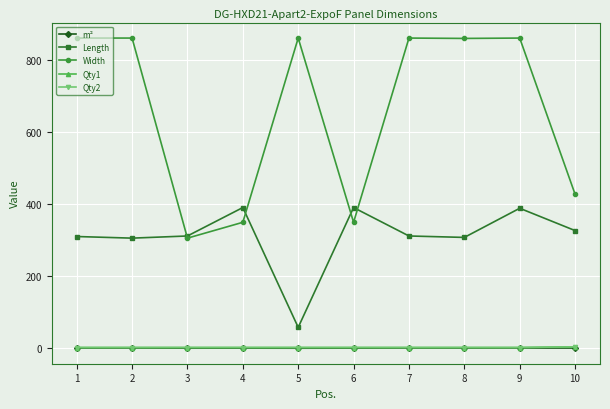

Is this an area chart (filled region under the line)?

No